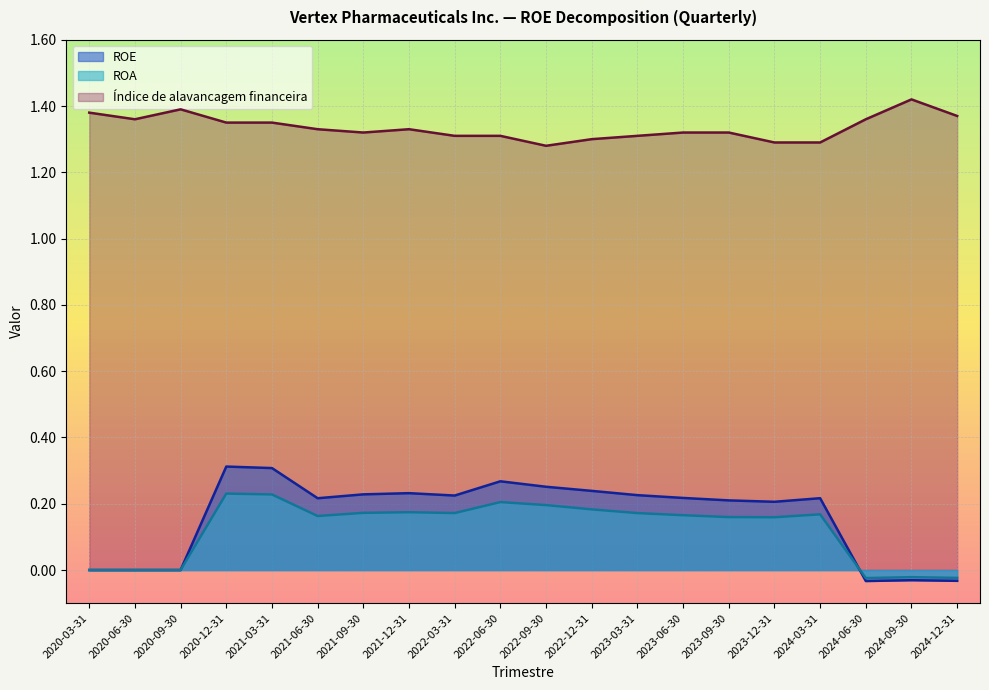

At how many categories does at least one series exceed 0?

20